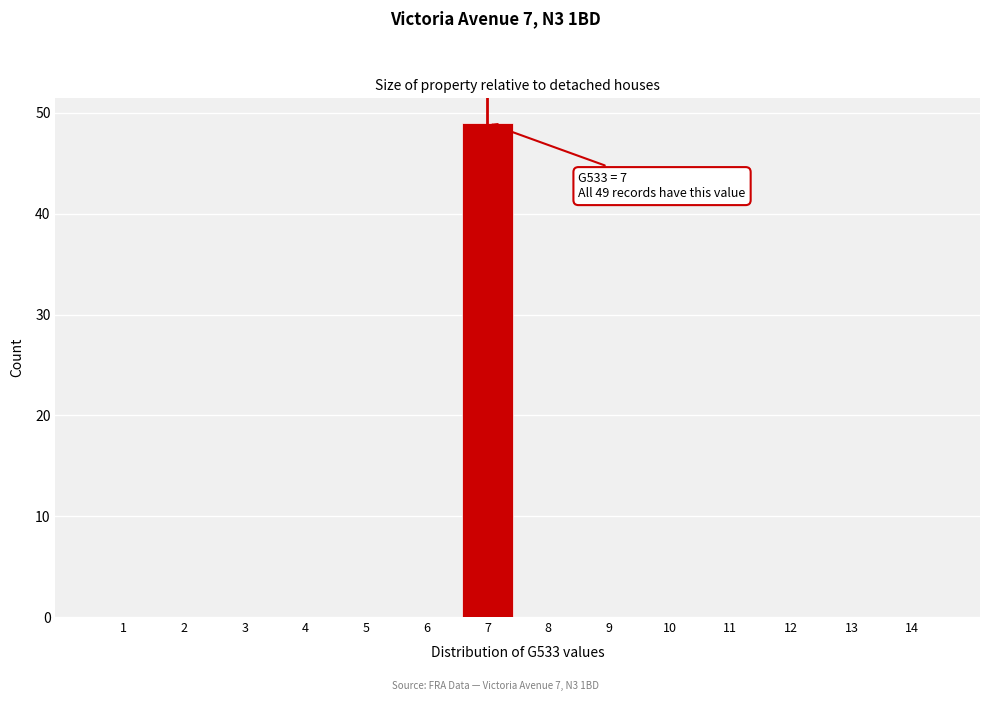

Over which range of the x-axis is the bar tallest?

6.5 to 7.5